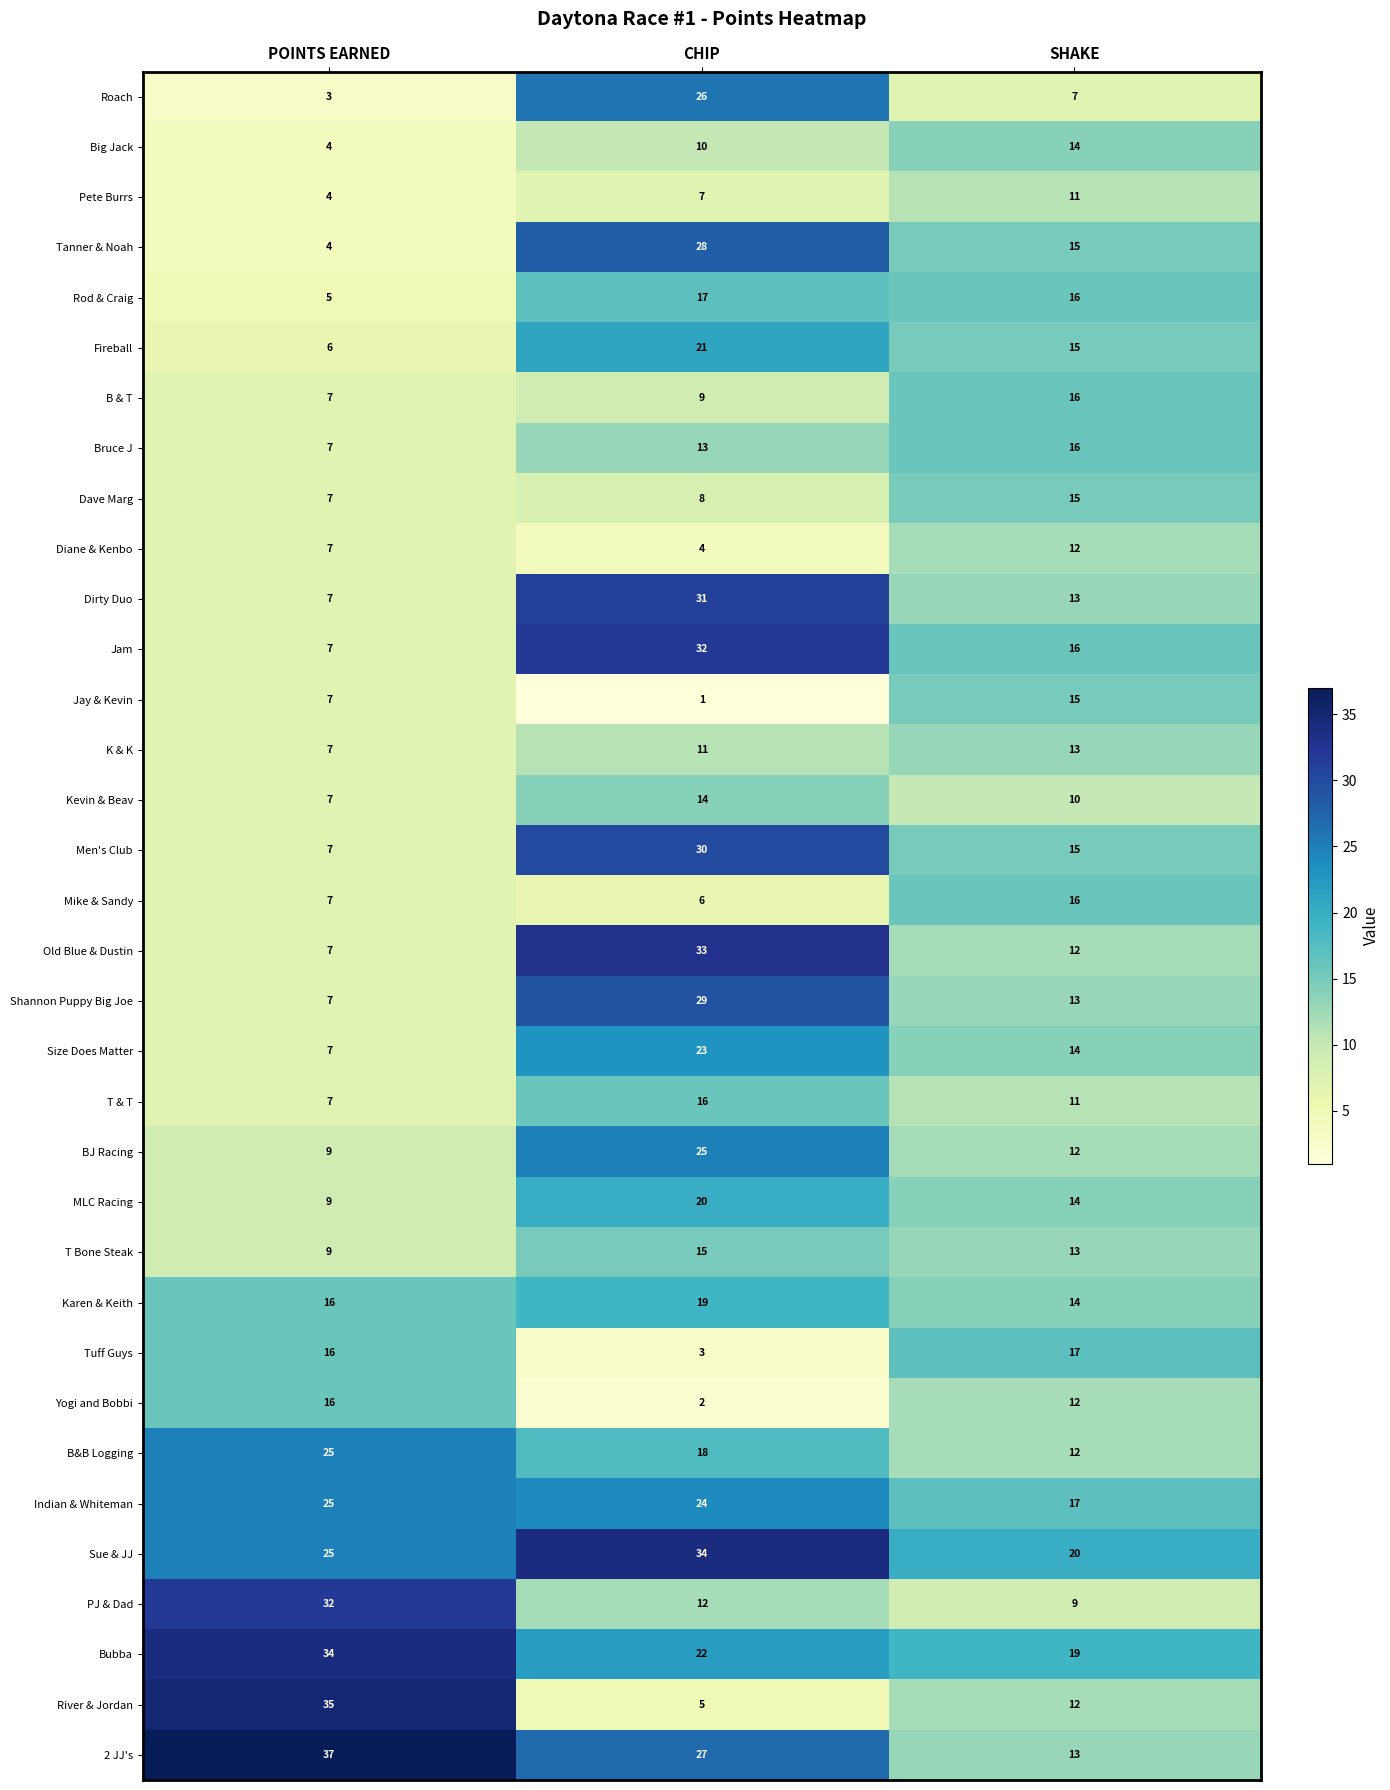

Rank the categories by Sue & JJ value from highest to lowest.

CHIP, POINTS EARNED, SHAKE